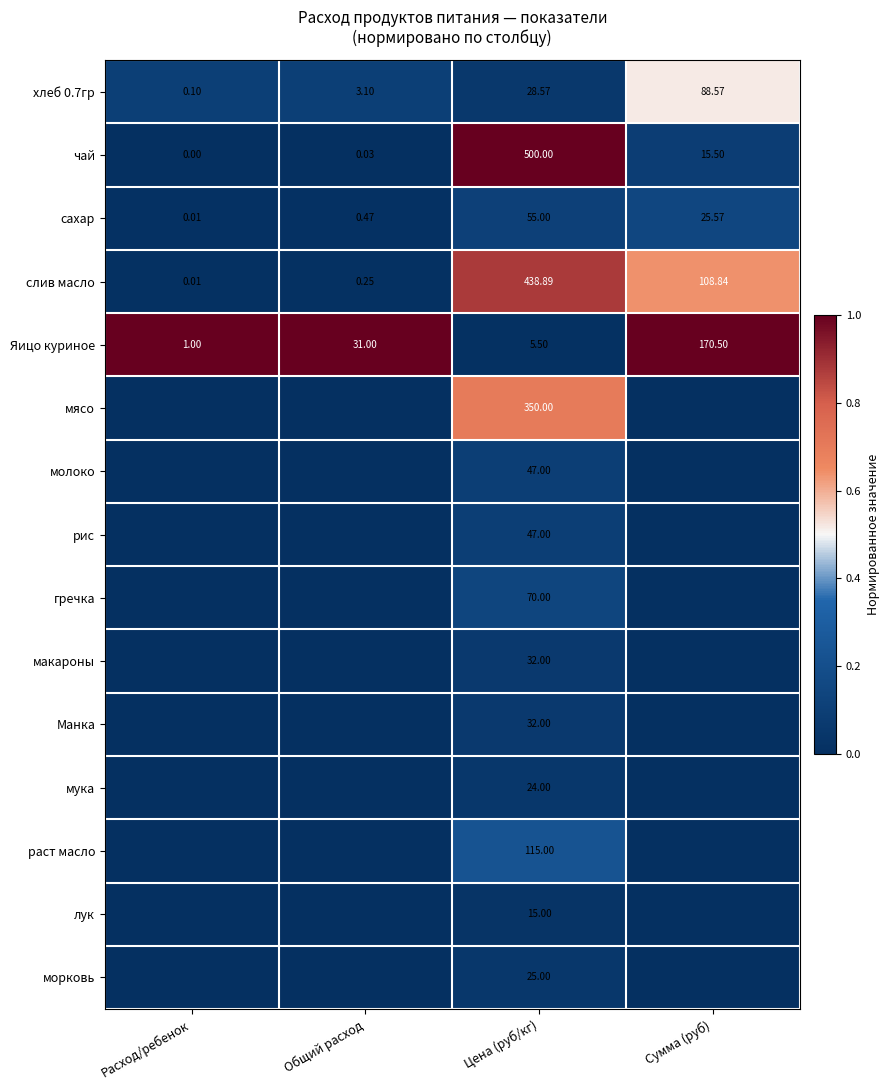

How many distinct data groups are displayed?

15